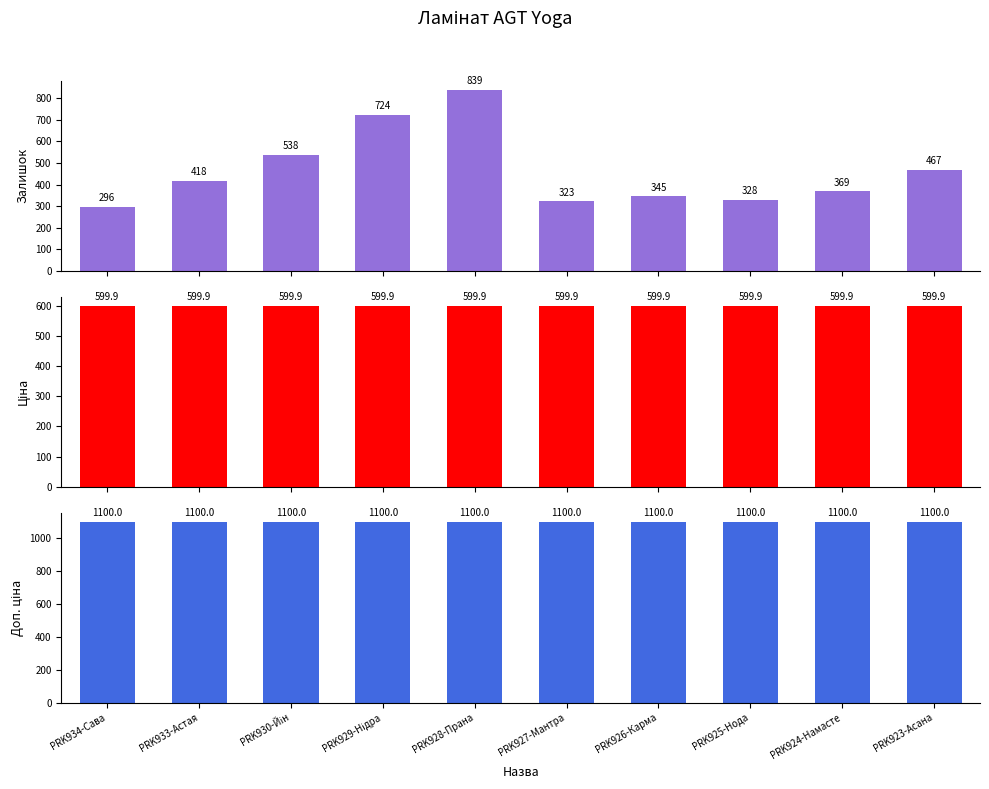

List the labels in order of Ціна value, smallest first.

PRK934-Сава, PRK933-Астая, PRK930-Йін, PRK929-Нідра, PRK928-Прана, PRK927-Мантра, PRK926-Карма, PRK925-Нода, PRK924-Намасте, PRK923-Асана